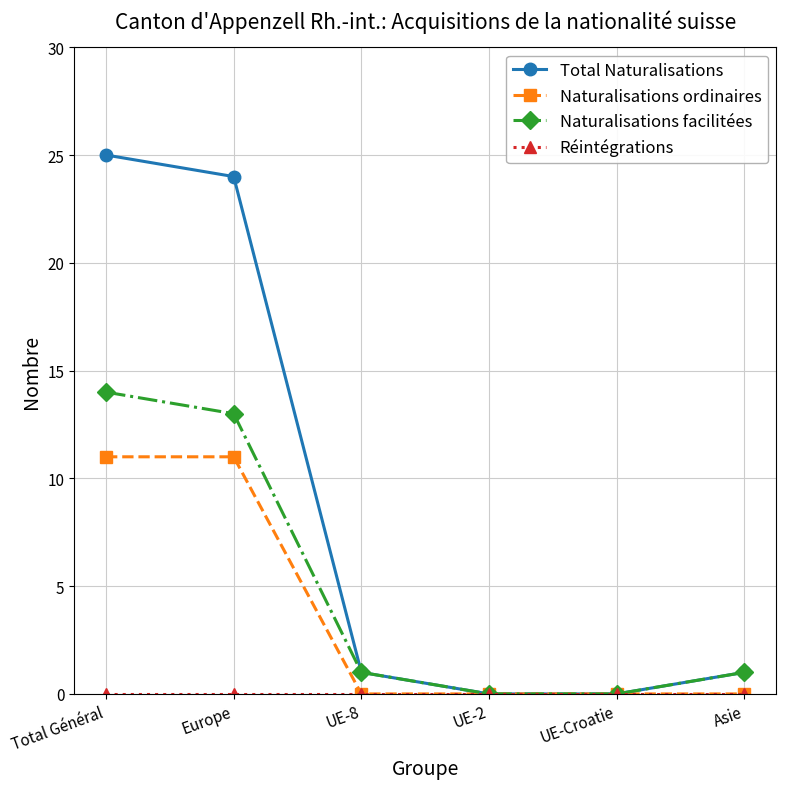

What is the label of the 4th point from the left?

UE-2